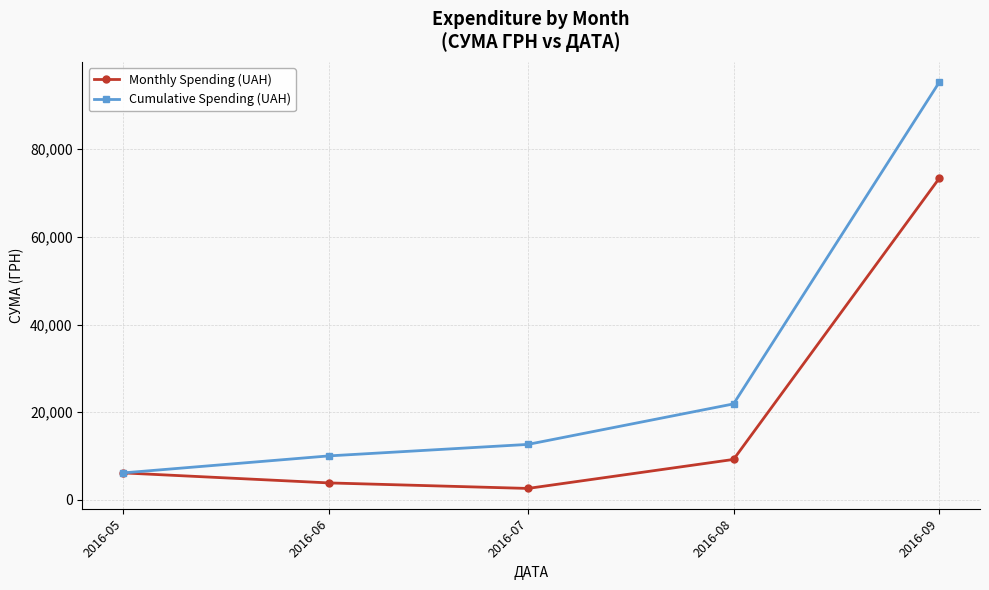

Is this an area chart (filled region under the line)?

No